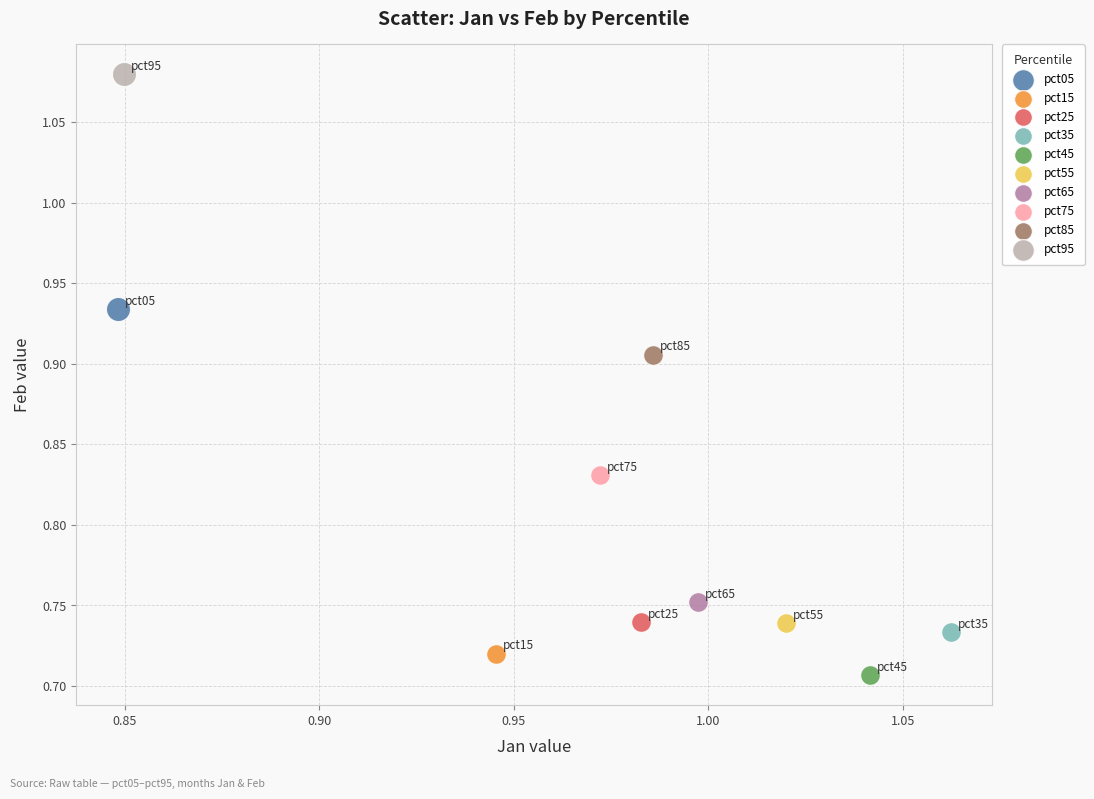

What are all the series names shown in the legend?

pct05, pct15, pct25, pct35, pct45, pct55, pct65, pct75, pct85, pct95